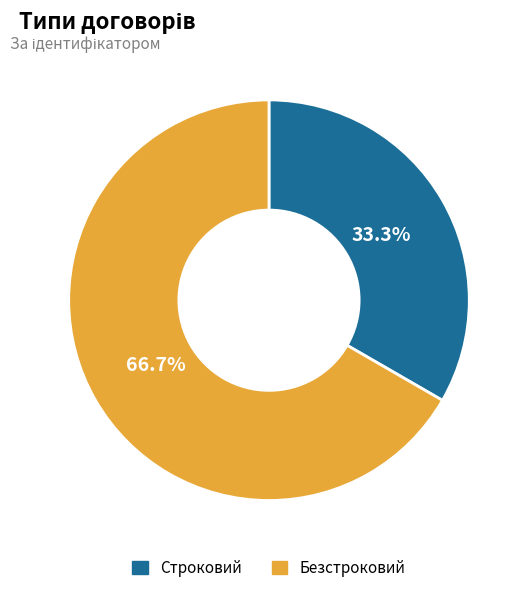

Which slice is the largest?

Безстроковий